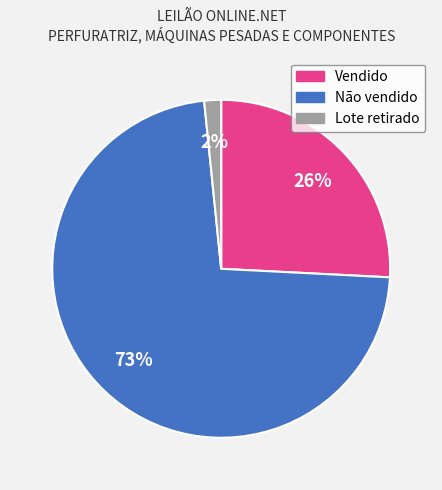

The Lote retirado slice represents 2% of the pie. True or false?

True